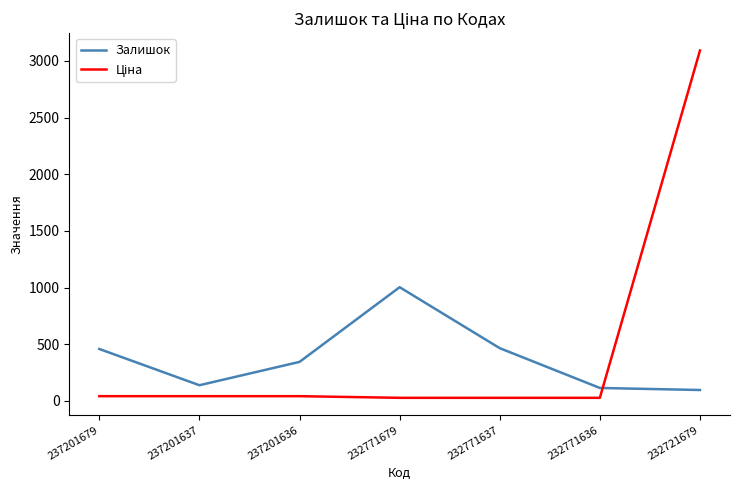

Does the chart display data point markers on the line(s)?

No